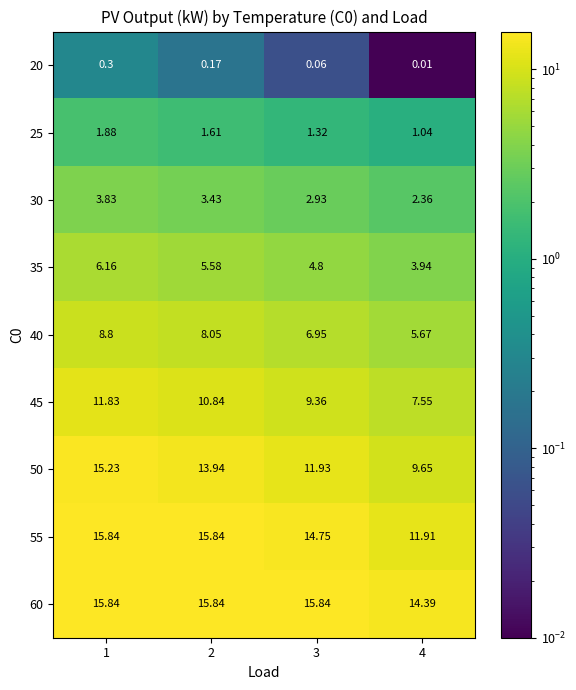

Is the value of 35 at 3 greater than the value of 40 at 4?

No